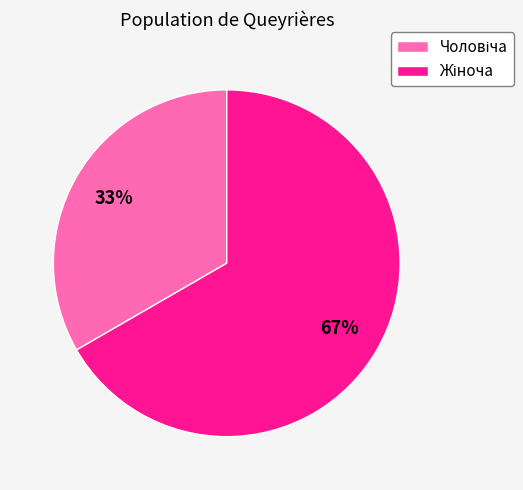

To the nearest percent, what is the average slice percentage?

50%